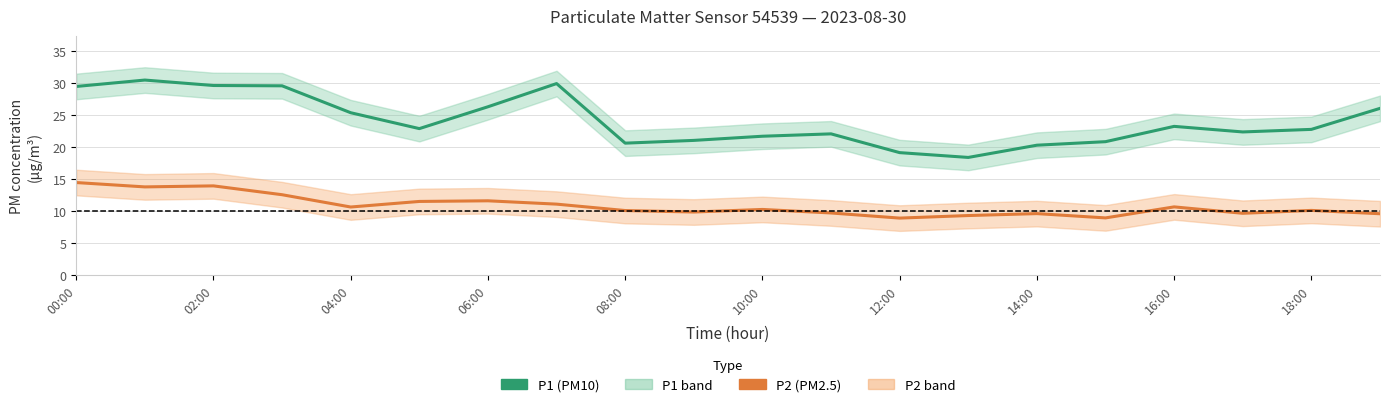

How many interior local valleys does the P2 (PM2.5) series have?

6